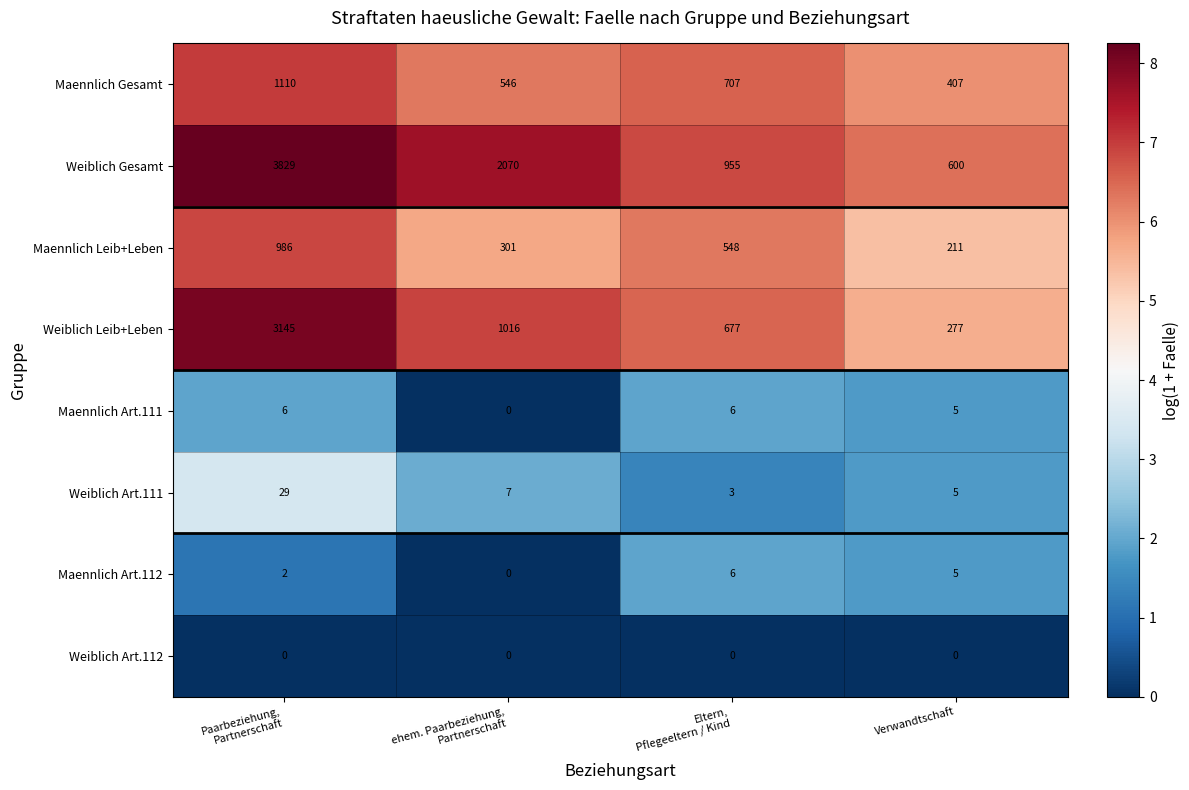

Which series has the largest range (max minus min)?

Weiblich Gesamt